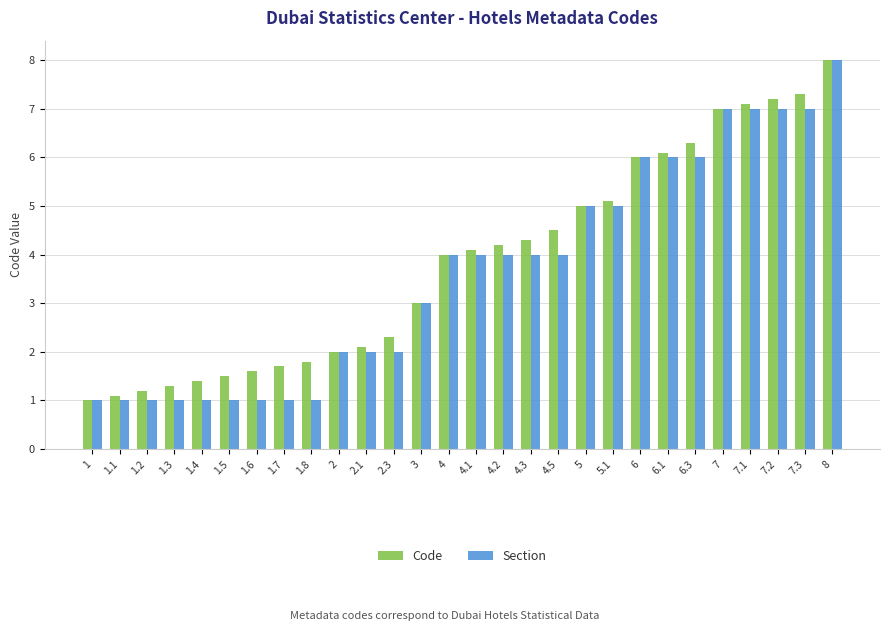

What are all the series names shown in the legend?

Code, Section